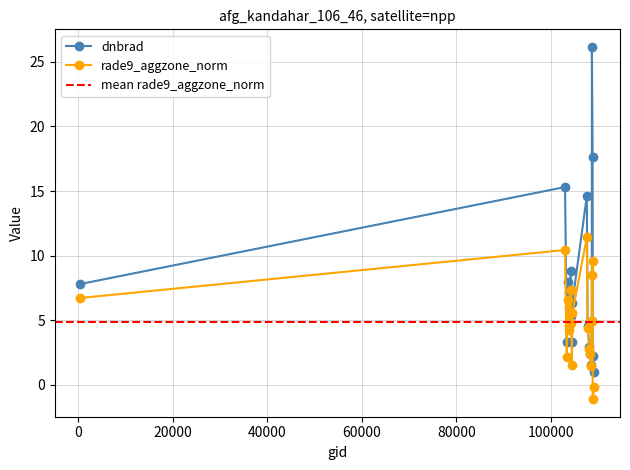

Reading left to right, transcribe all the data shown in this chart.

dnbrad: 539=7.8	102972=15.3	103338=3.3	103574=8.0	103702=7.2	103818=5.9	104170=8.8	104287=5.3	104414=3.3	104530=6.4	107573=14.6	107744=4.6	108103=2.9	108281=2.4	108455=1.6	108632=4.9	108645=26.1	108802=17.6	108816=2.2	109157=1.0
rade9_aggzone_norm: 539=6.7	102972=10.4	103338=2.1	103574=6.6	103702=4.6	103818=4.2	104170=7.4	104287=4.8	104414=1.5	104530=5.6	107573=11.4	107744=4.4	108103=2.8	108281=2.4	108455=1.5	108632=4.9	108645=8.5	108802=9.6	108816=-1.1	109157=-0.1